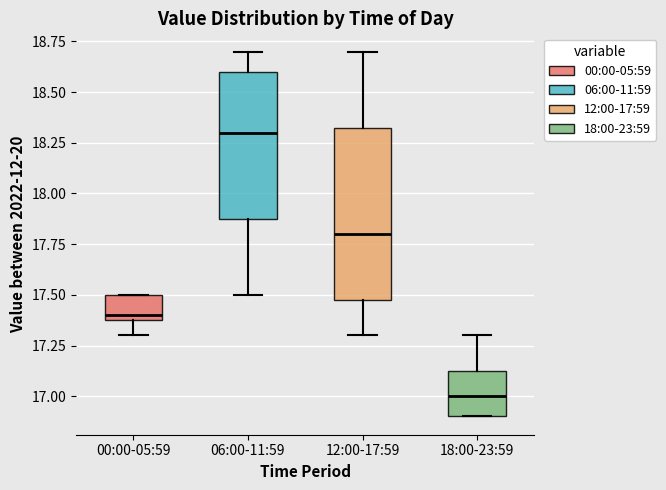

Where does the upper whisker of the box for 12:00-17:59 end on the y-axis? The values are not printed on the chart, so give them approximately, as read against the axis.

18.70